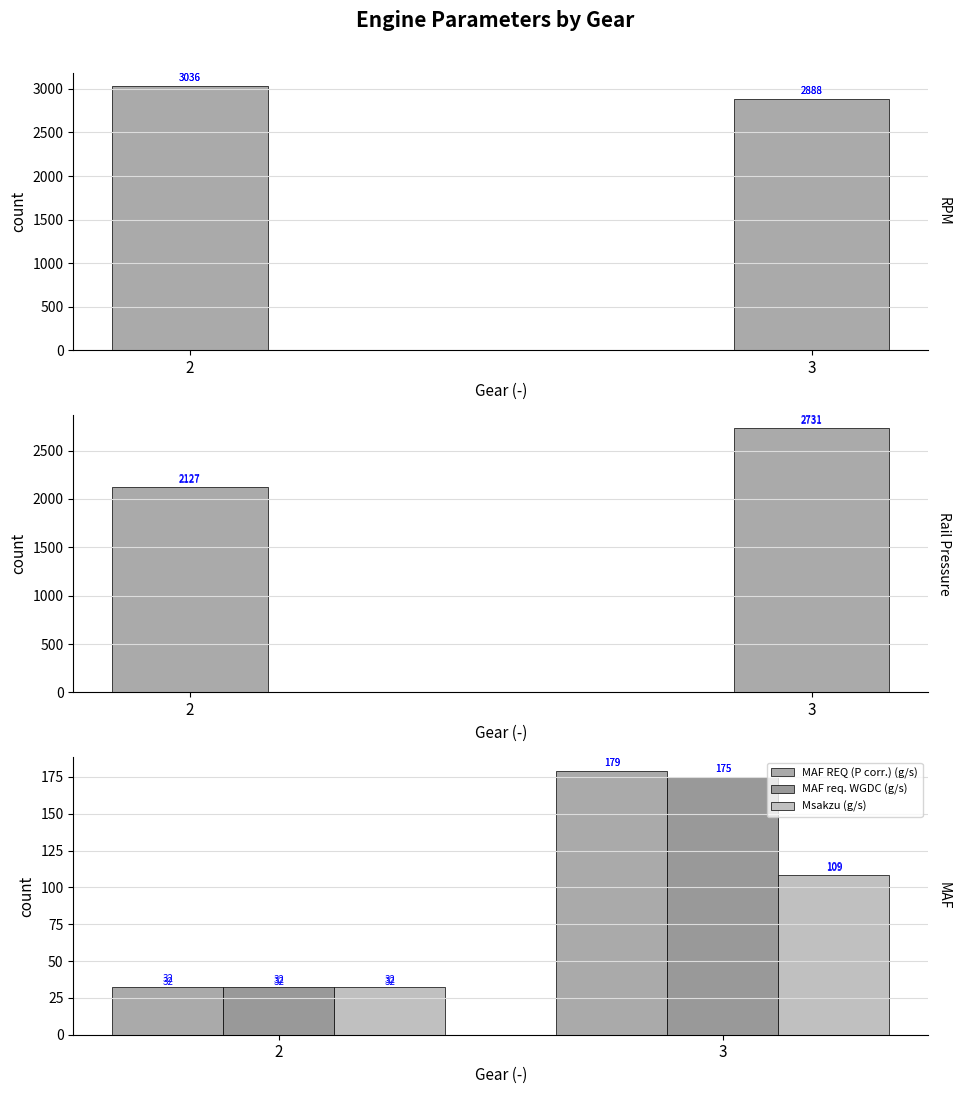

What is the sum of the MAF REQ (P corr.) (g/s) values at 3 and 2?

211.8